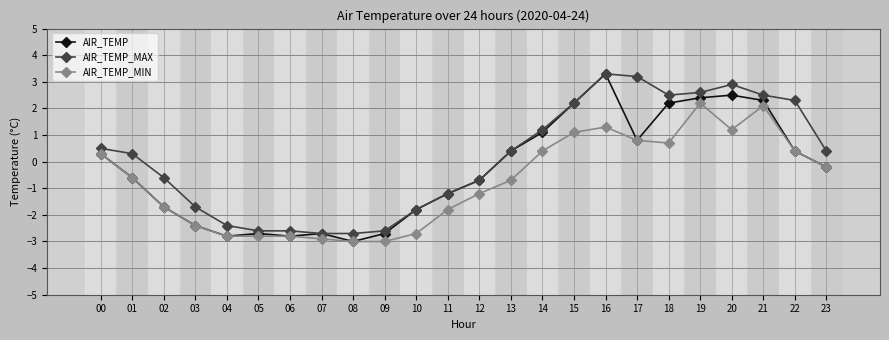

True or false: AIR_TEMP has more than 0 interior local peaks.

True